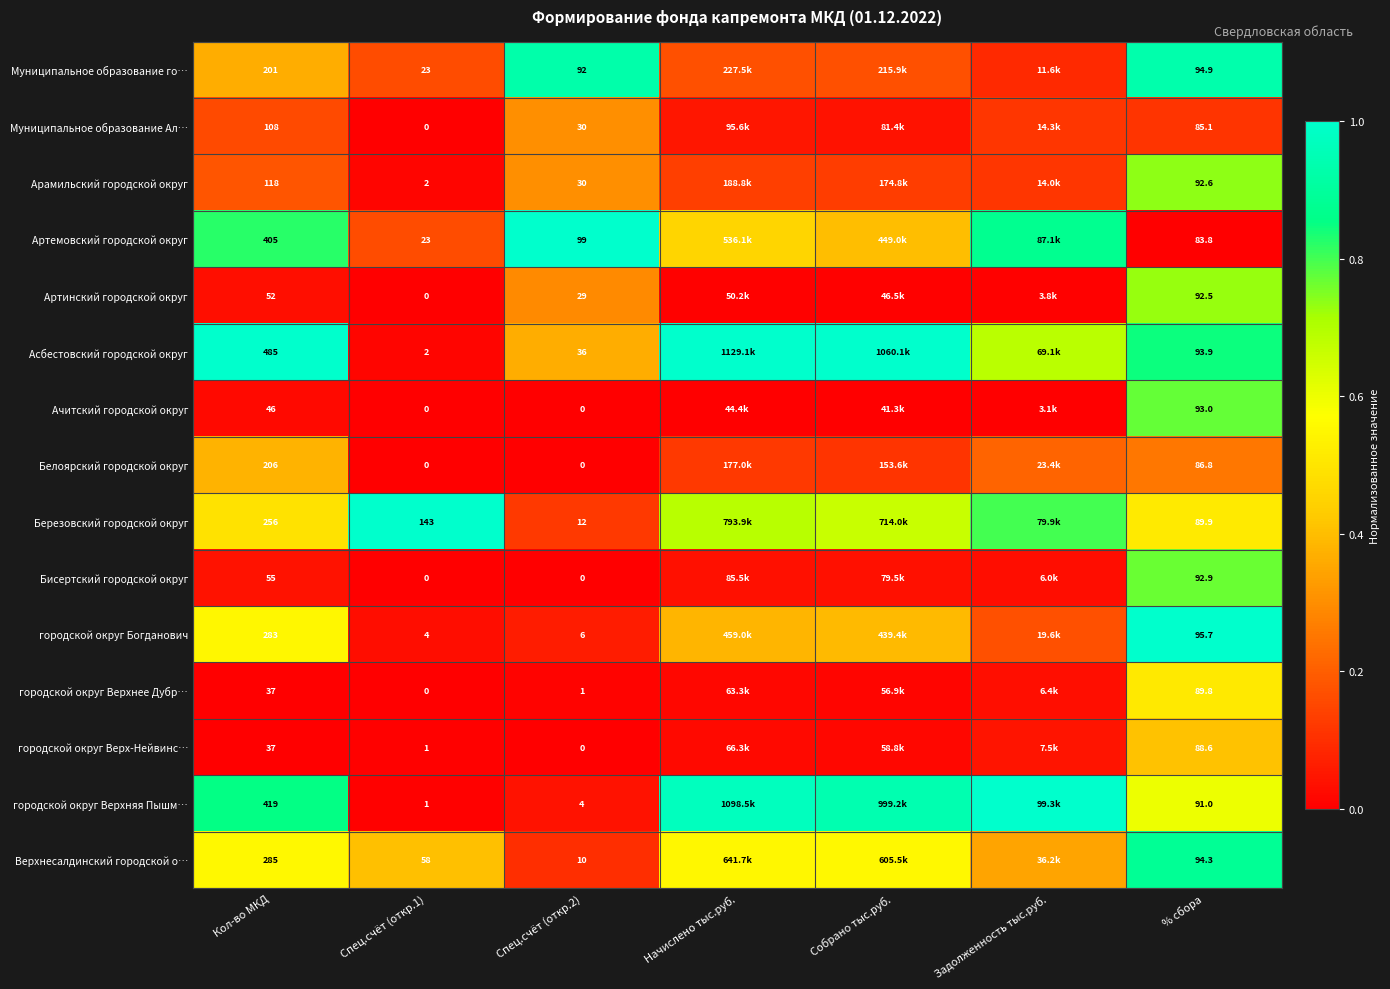

Between Кол-во МКД and % сбора, which series saw the biggest shift?

Асбестовский городской округ